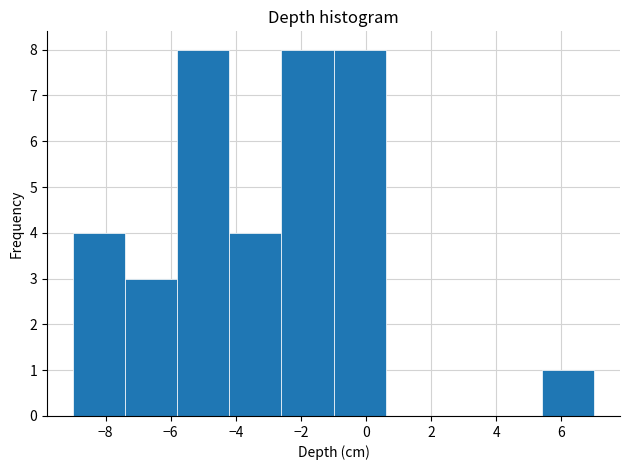

Reading left to right, transcribe this chart: for each bar, give the range it covers on the x-axis and its height. The values are not printed on the chart, so give them approximately, as read against the axis.

-9.0 to -7.4: 4
-7.4 to -5.8: 3
-5.8 to -4.2: 8
-4.2 to -2.6: 4
-2.6 to -1.0: 8
-1.0 to 0.6: 8
0.6 to 2.2: 0
2.2 to 3.8: 0
3.8 to 5.4: 0
5.4 to 7.0: 1